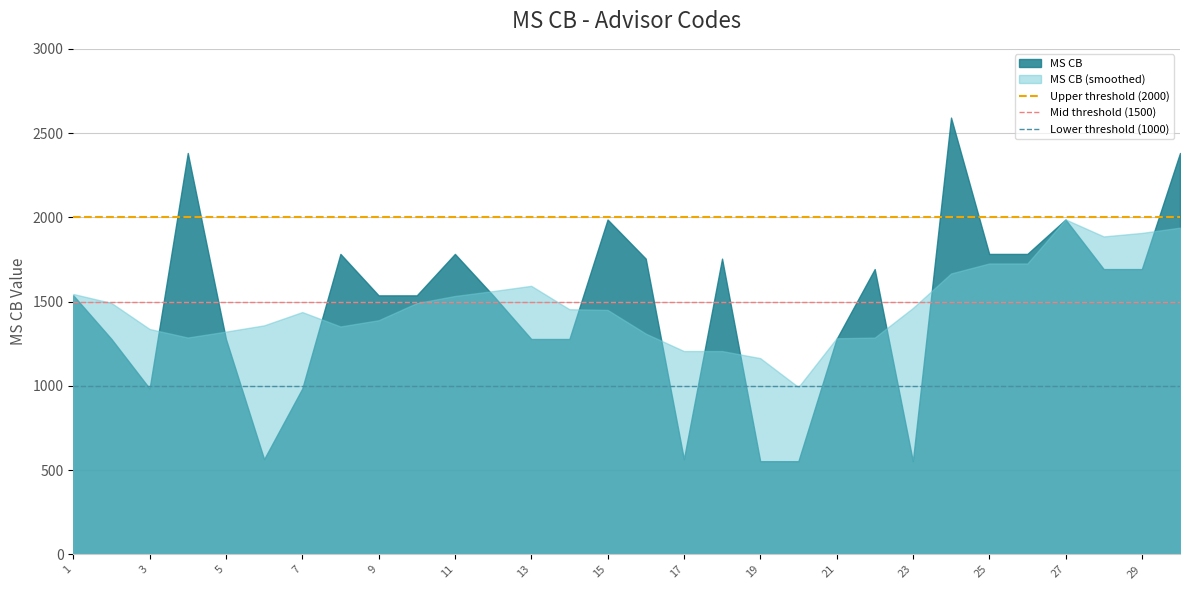

What is the greatest value displayed?

2592.0